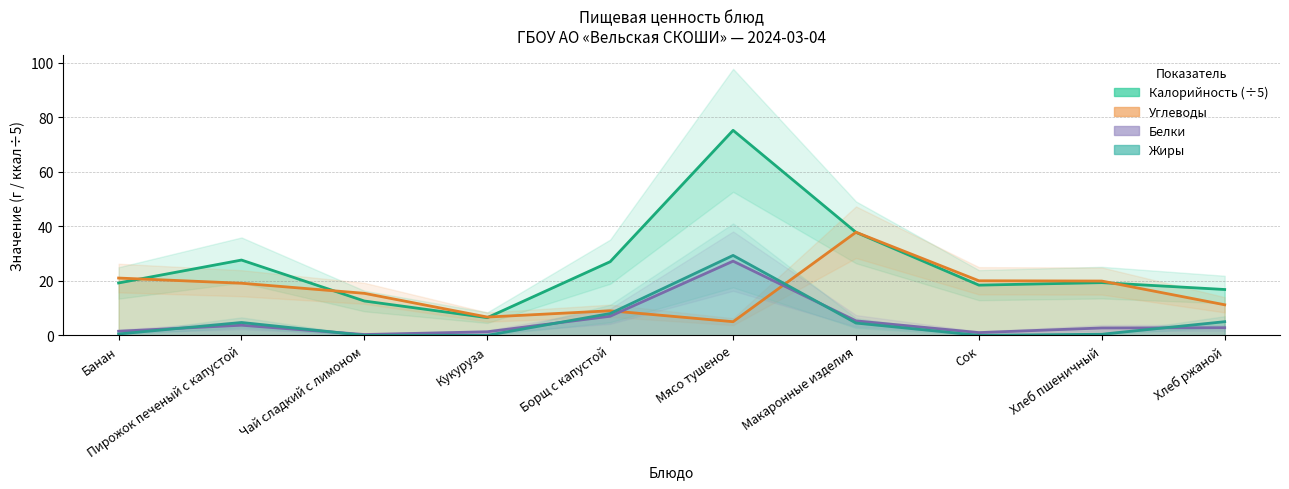

True or false: Углеводы has more than 2 interior local peaks.

False